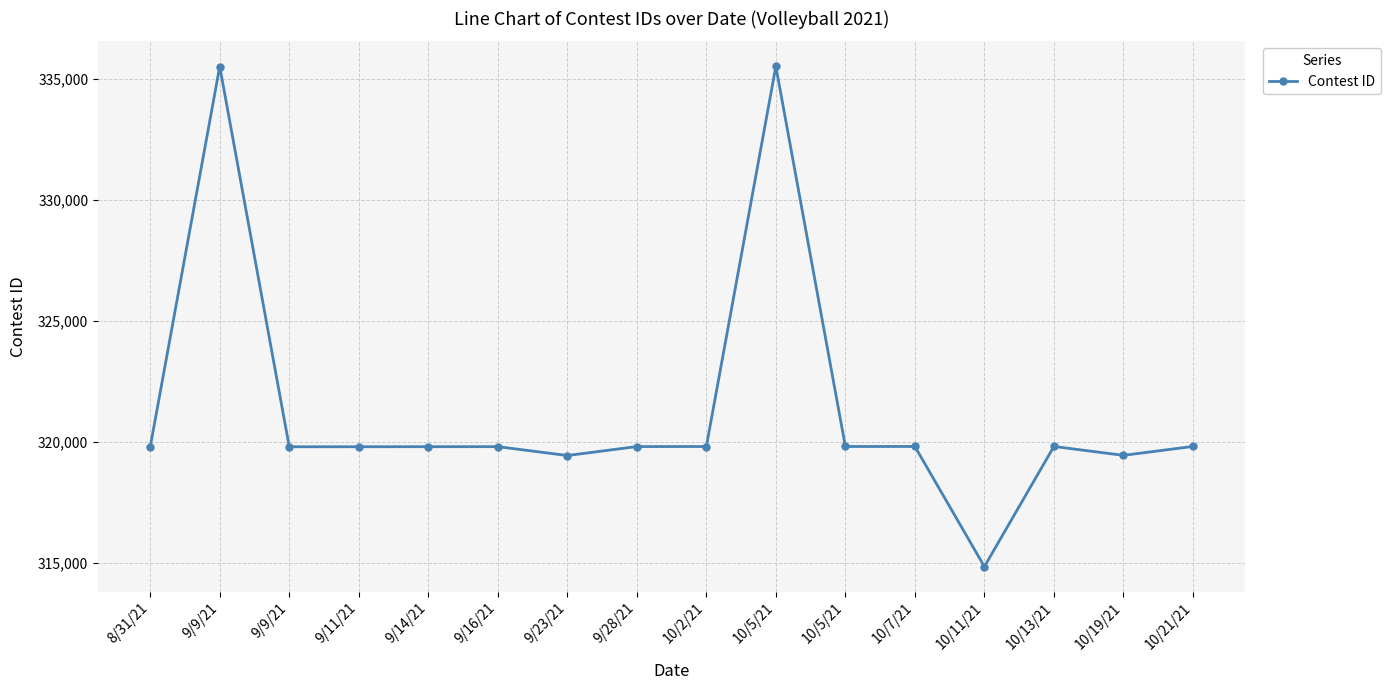

Reading left to right, what are all the values shown in this chart?

8/31/21=319795	9/9/21=335516	9/9/21=319802	9/11/21=319803	9/14/21=319805	9/16/21=319807	9/23/21=319440	9/28/21=319810	10/2/21=319812	10/5/21=335522	10/5/21=319813	10/7/21=319814	10/11/21=314850	10/13/21=319815	10/19/21=319447	10/21/21=319816